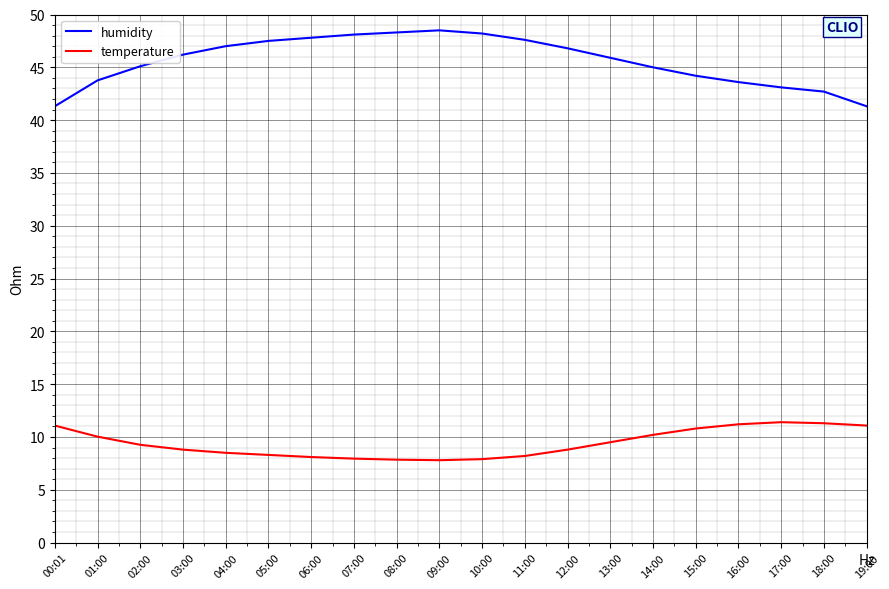

What position from the right is 04:00?

16